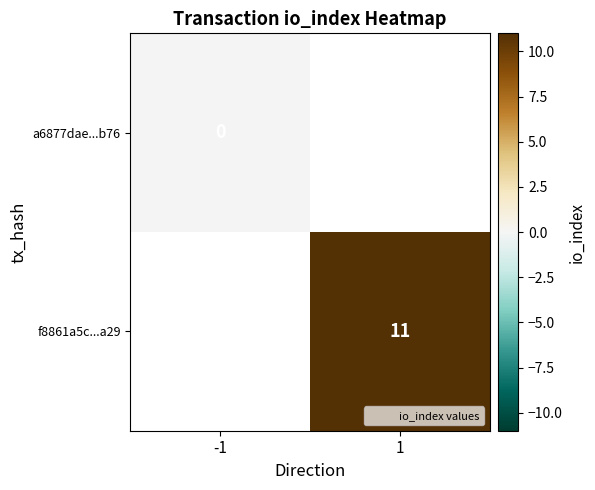

Which category has the lowest value in the a6877dae...b76 series?

-1